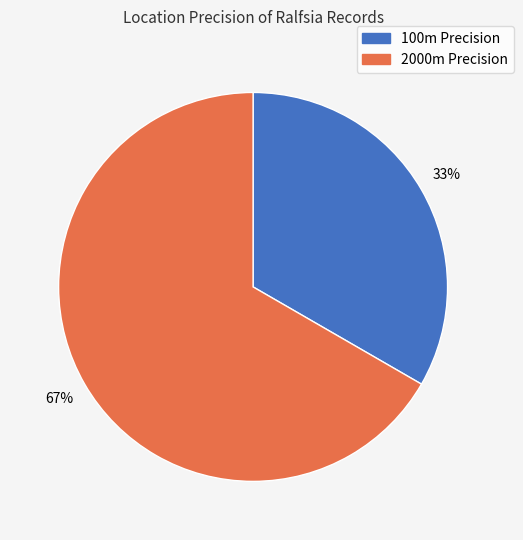

Is there a majority slice in this chart?

Yes